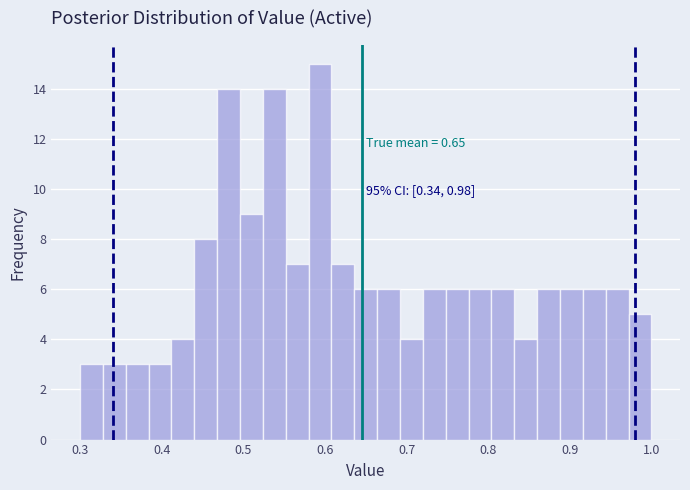

Read against the x-axis, roughly where is the centre of the tallest bar?

0.59